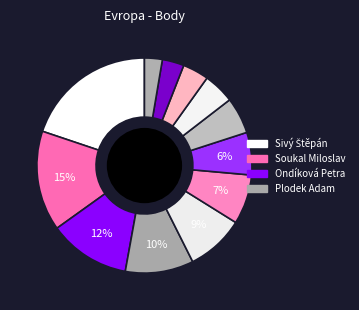

What is the largest slice in the pie chart?

Sivý Štěpán